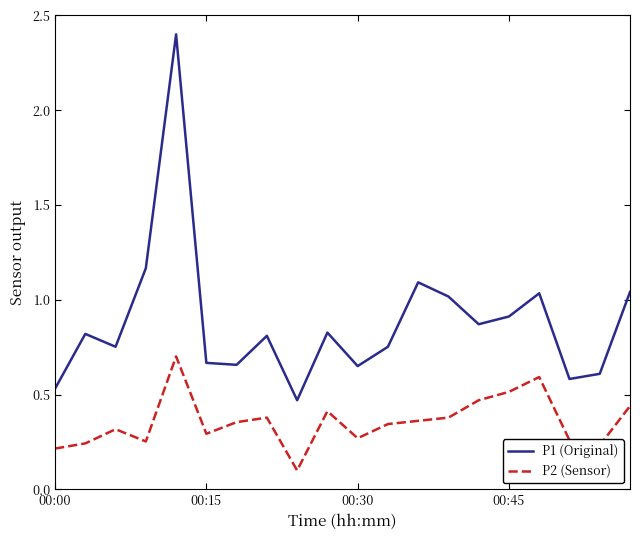

Rank the series by their maximum value, from lowest to highest.

P2 (Sensor), P1 (Original)